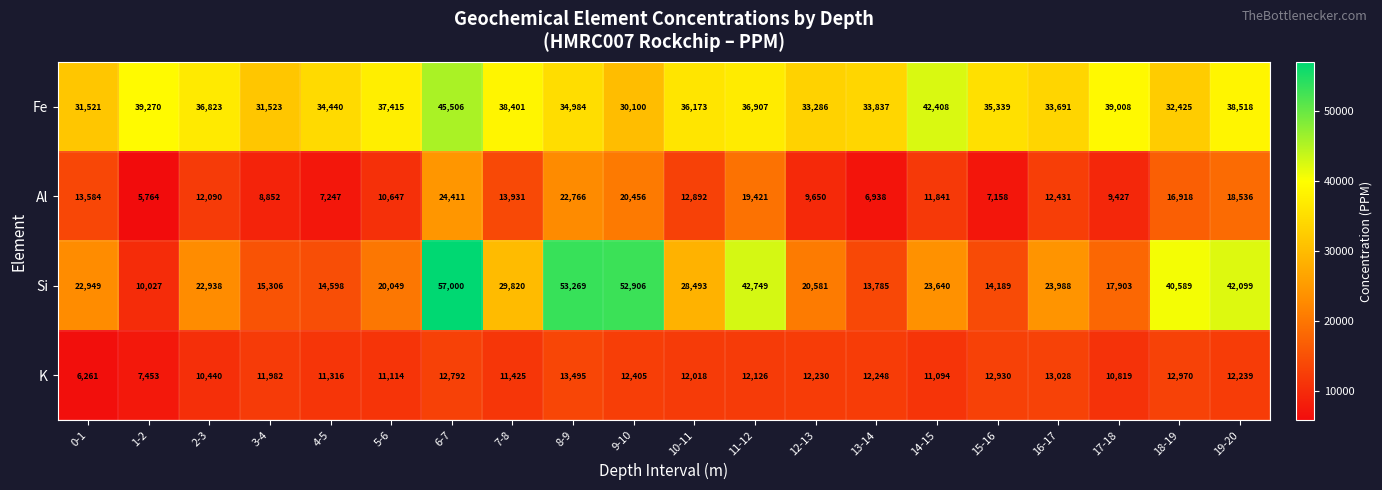

Is it true that Al equals 23529 at 7-8?

False